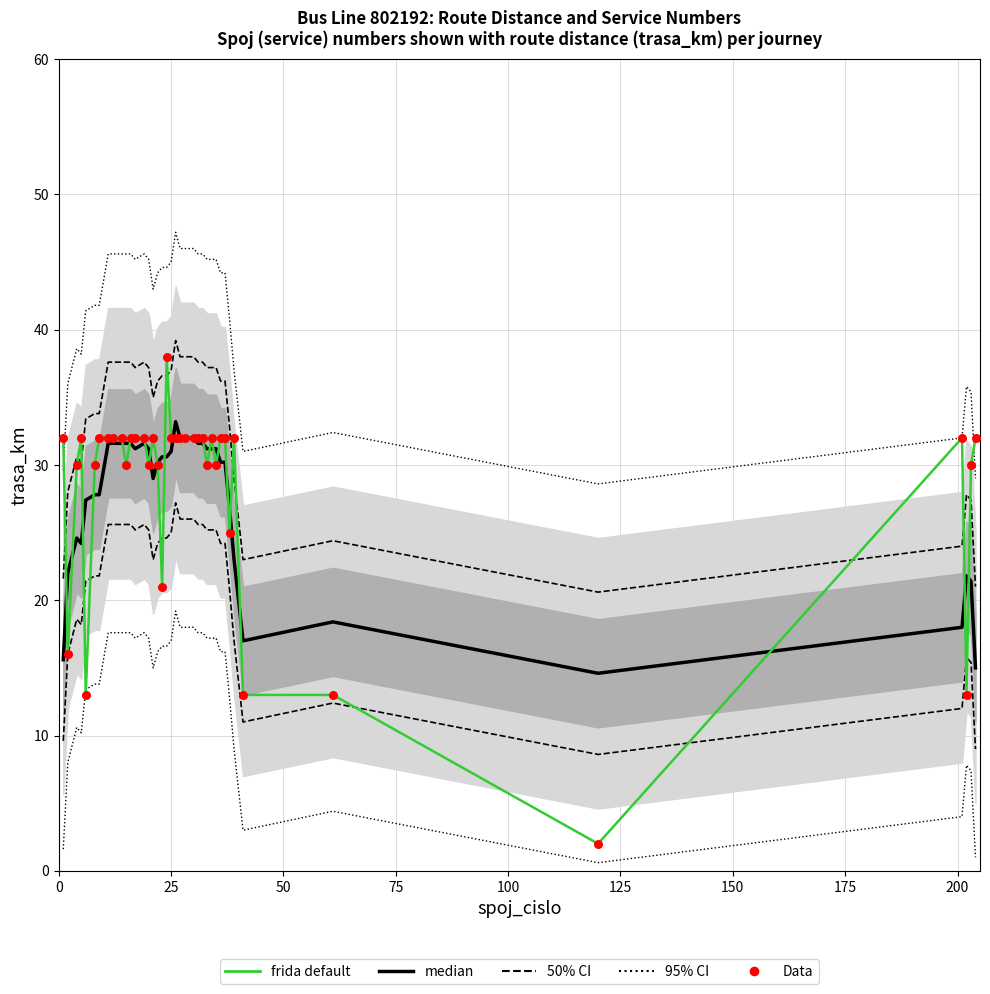

Is the value of median at 25 greater than the value of Data at 36?

No